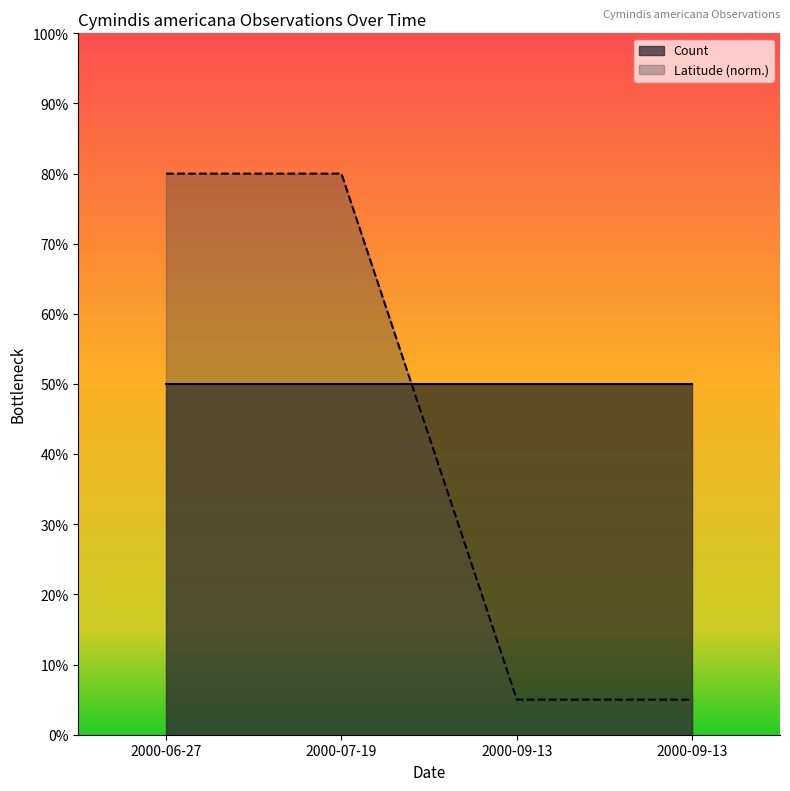

Is it true that the value at 2000-06-27 is 2.4?

False